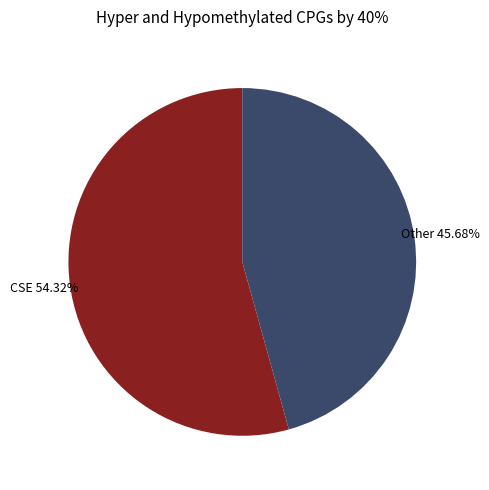

Combined, do Other and CSE account for over 50%?

Yes